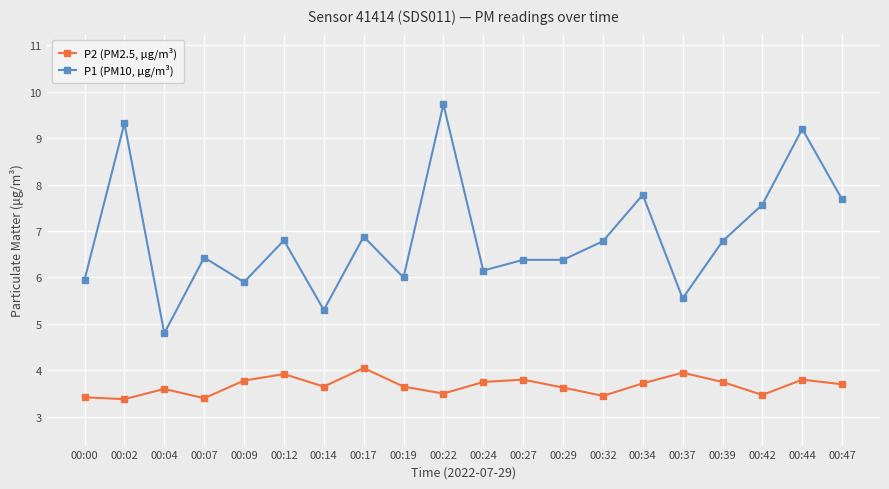

True or false: P1 (PM10, μg/m³) and P2 (PM2.5, μg/m³) cross at least once.

False